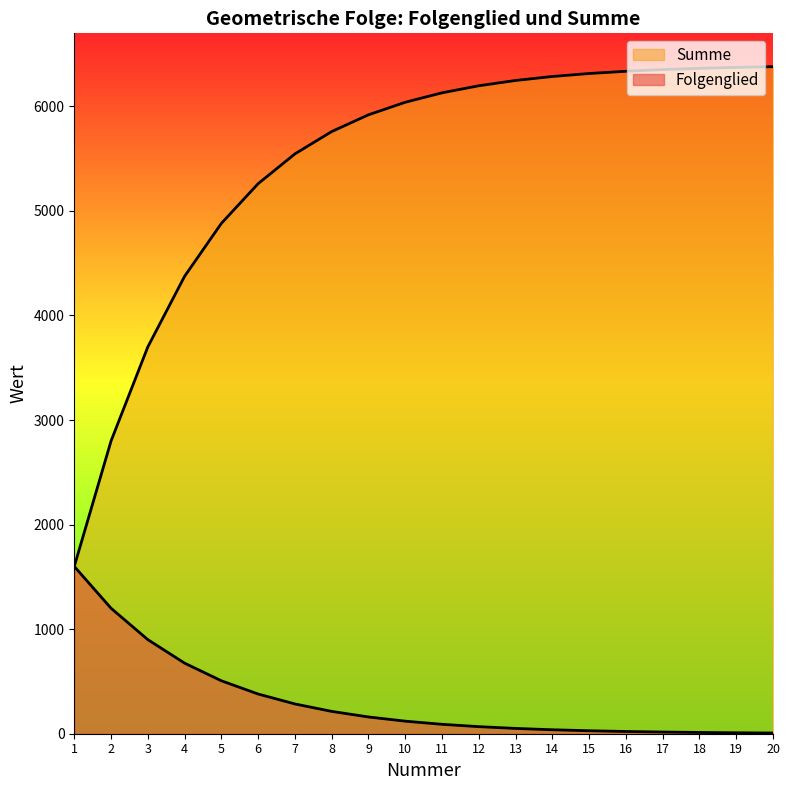

What are all the series names shown in the legend?

Folgenglied, Summe